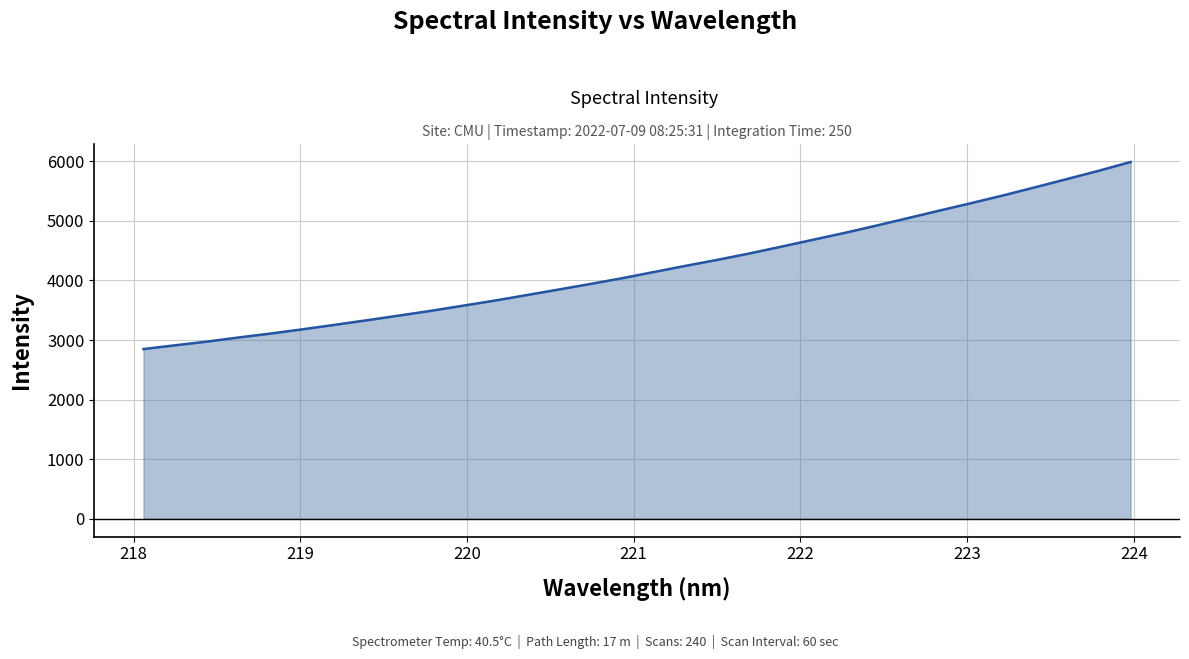

What is the smallest value displayed?

2848.7